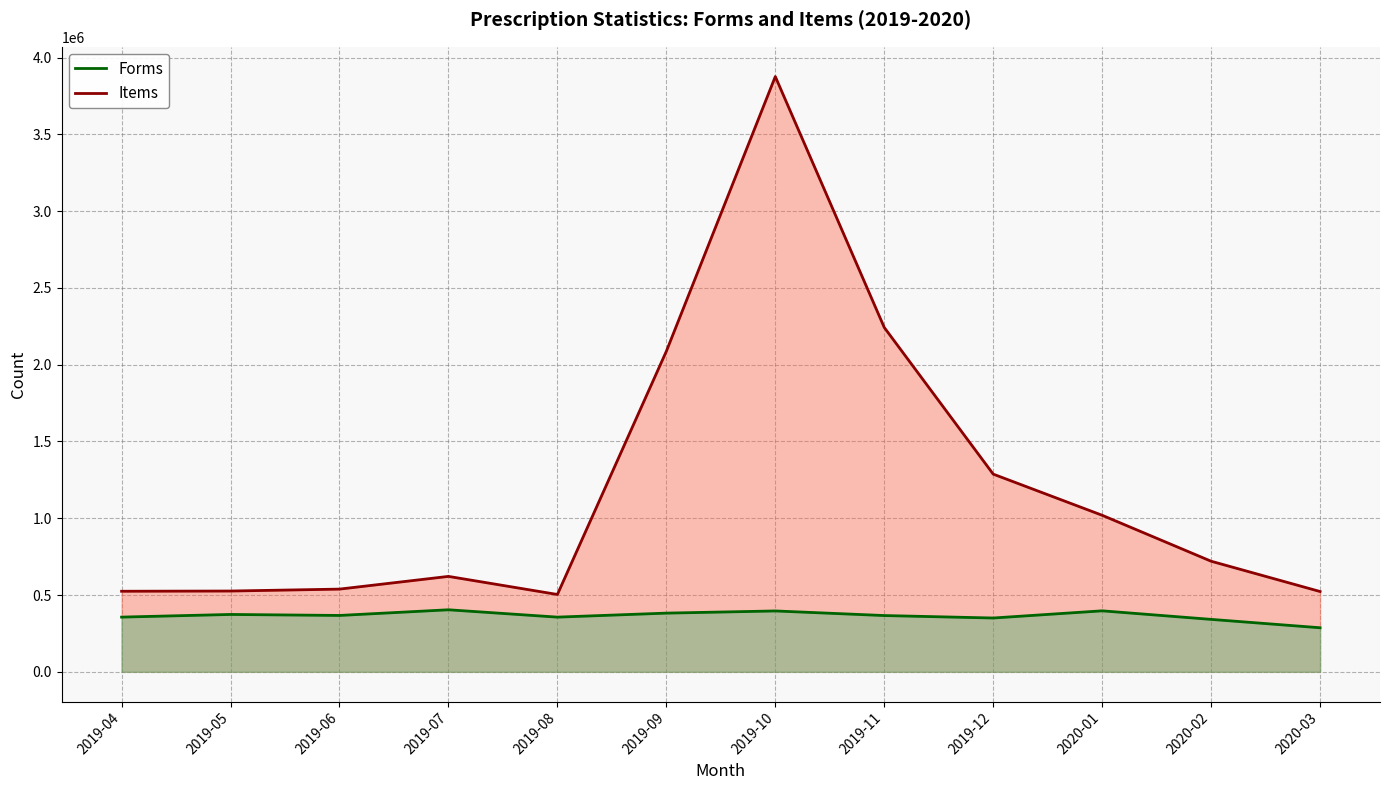

Where is Items nearest to the value 2189977?

2019-11